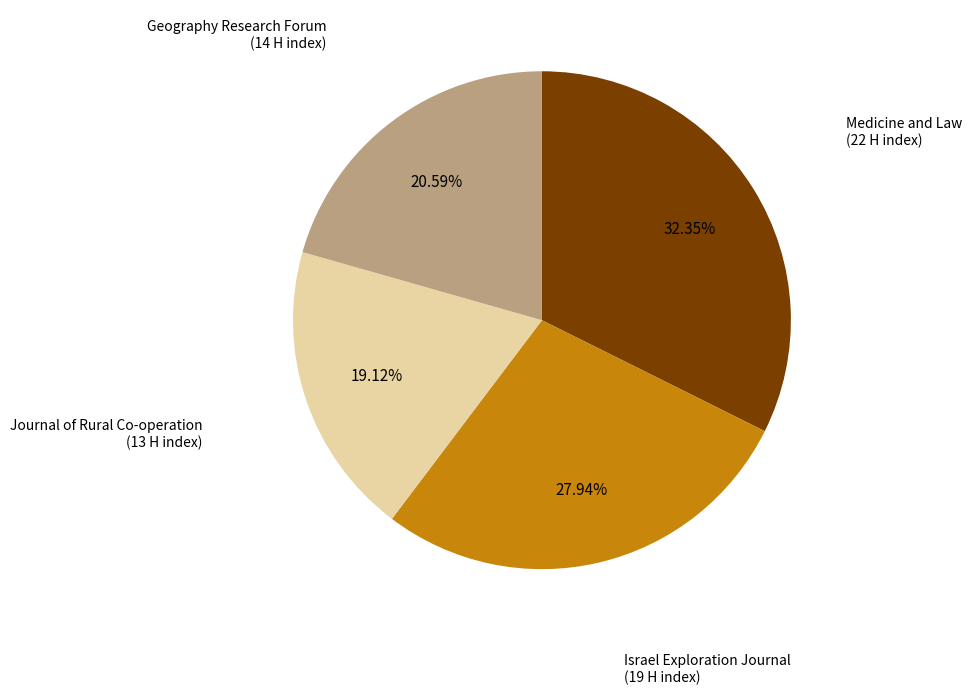

Is there a majority slice in this chart?

No